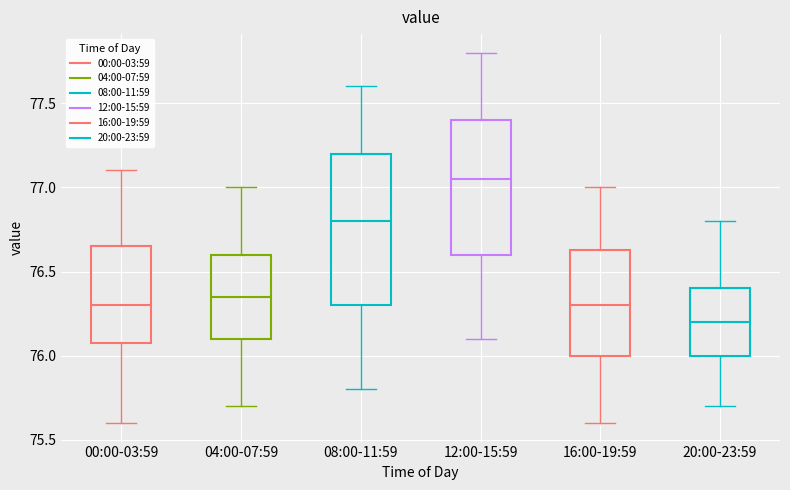

Where is the upper edge of the box for 00:00-03:59 on the y-axis? The values are not printed on the chart, so give them approximately, as read against the axis.

76.65